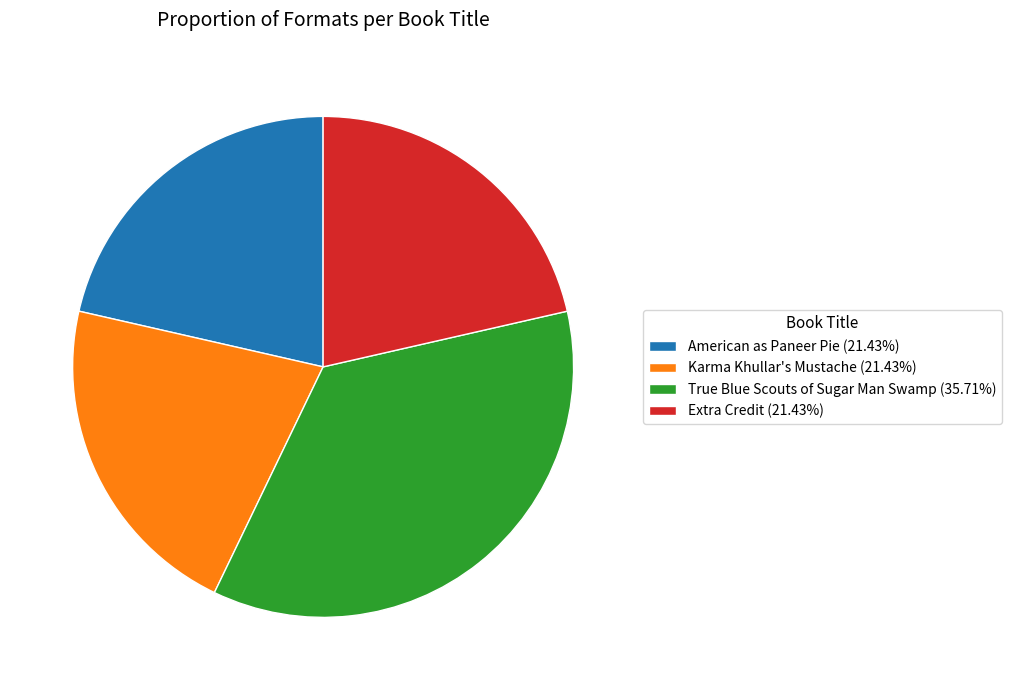

Which category has the biggest portion of the pie?

True Blue Scouts of Sugar Man Swamp